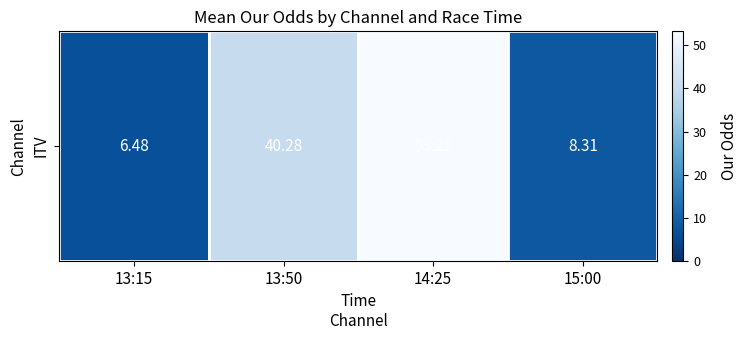

Between 13:15 and 13:50, which is larger?

13:50